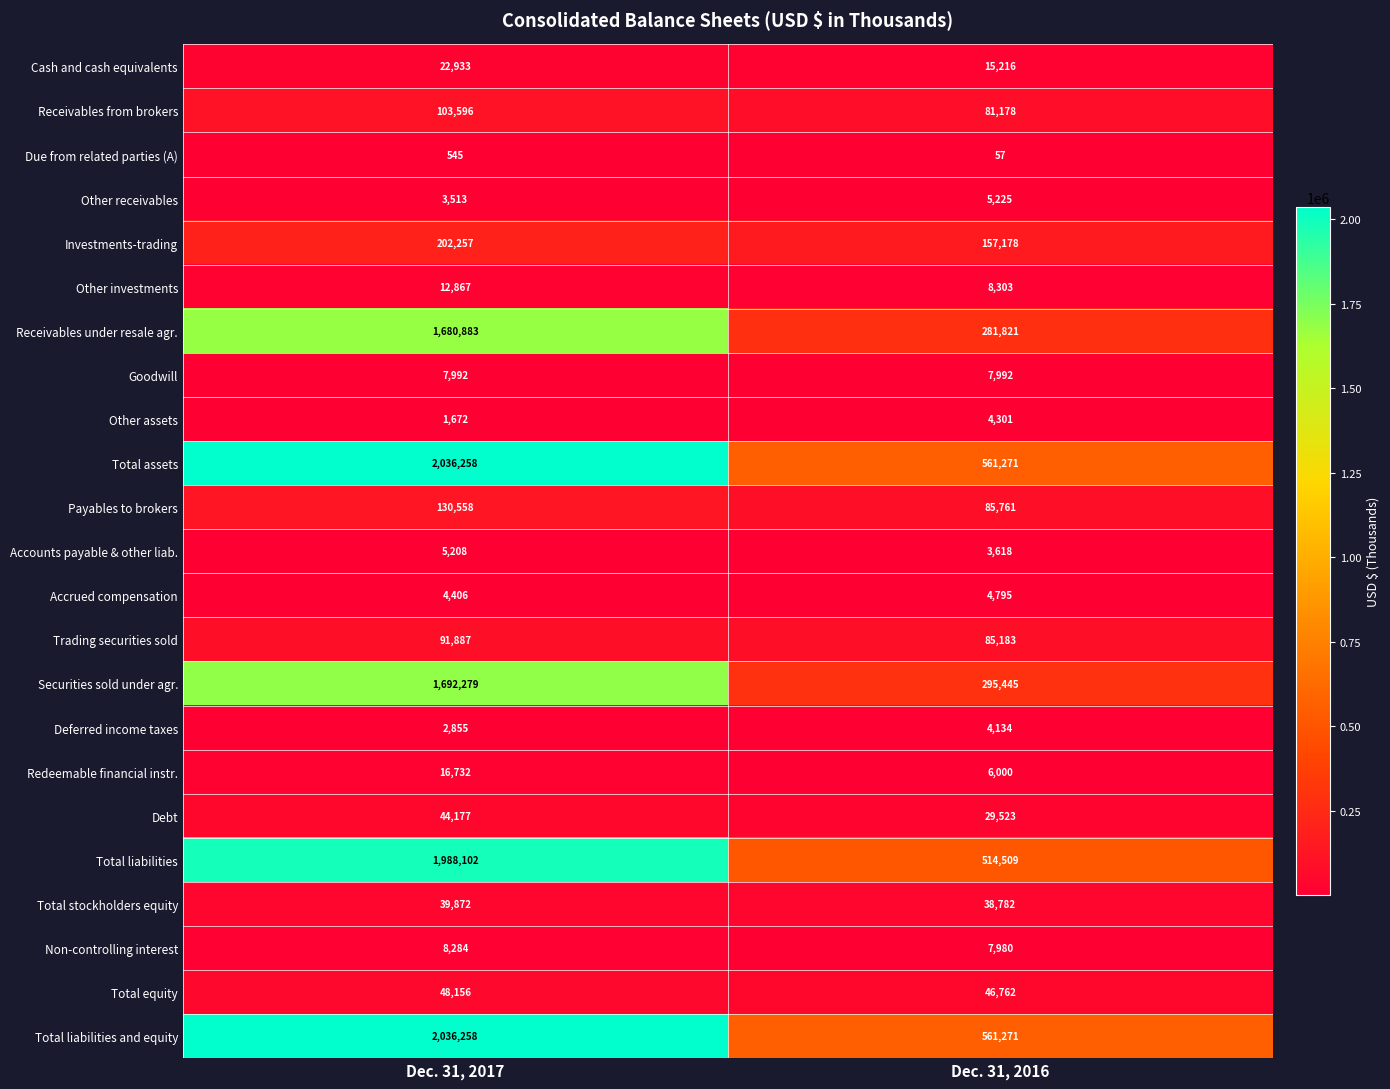

How many categories are shown in the chart?

2